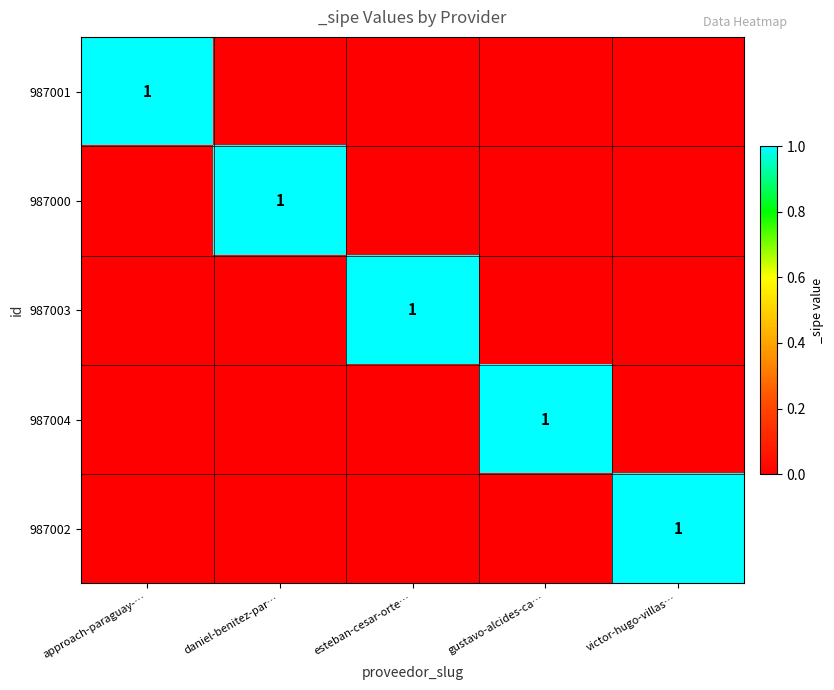

Which has a higher value, daniel-benitez-par… or victor-hugo-villas…?

daniel-benitez-par…